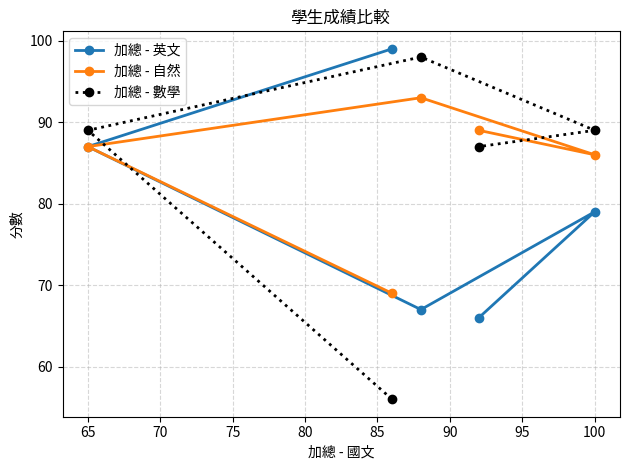

How many intersections are there between 加總 - 自然 and 加總 - 數學?

2